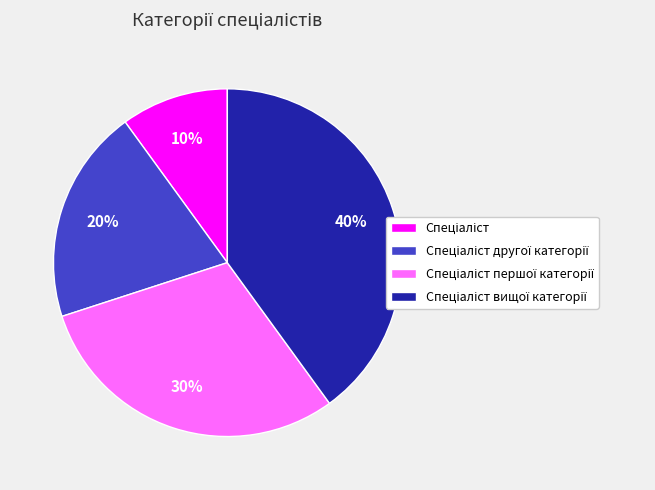

Is there any slice that represents more than half of the pie?

No